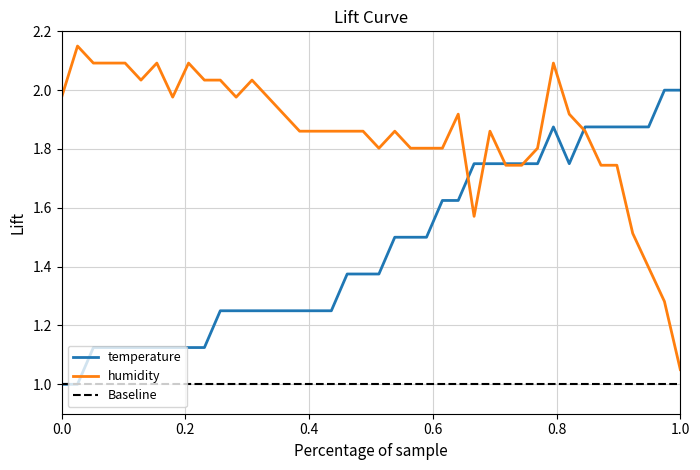

In temperature, how many points are higher than both neighbors (excluding endpoints)?

1